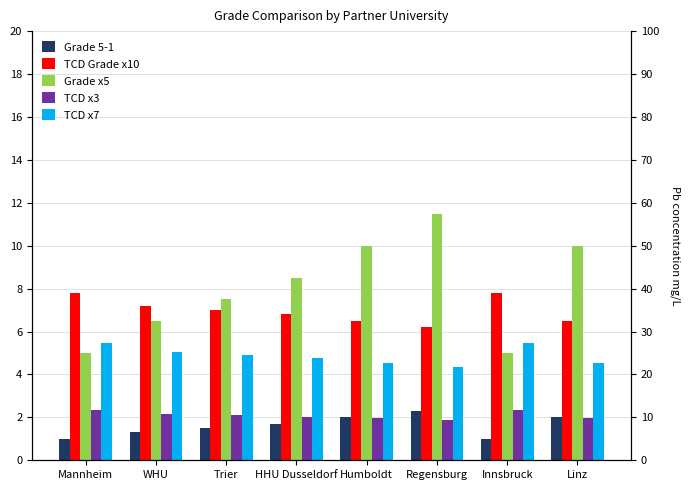

What is the highest value of the TCD x7 series?

5.5